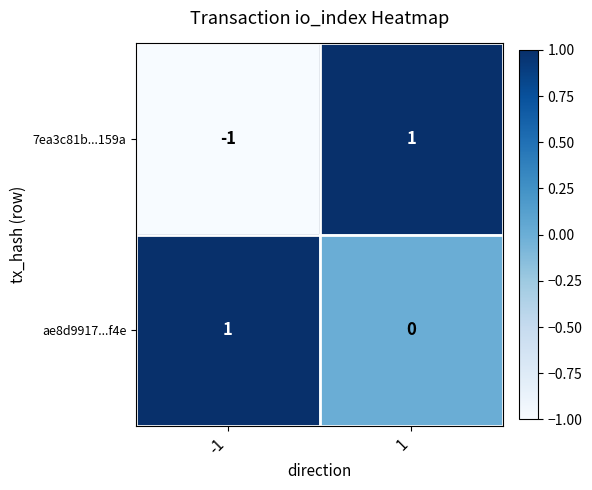

Is the value of 7ea3c81b...159a at 1 greater than the value of ae8d9917...f4e at 1?

Yes